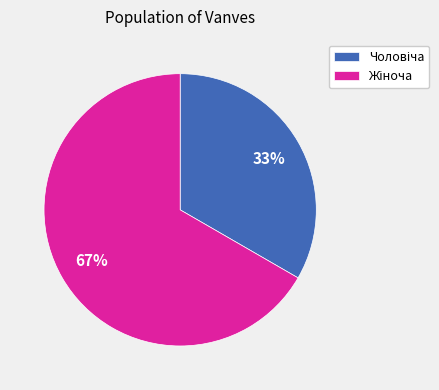

Does any single category account for the majority?

Yes